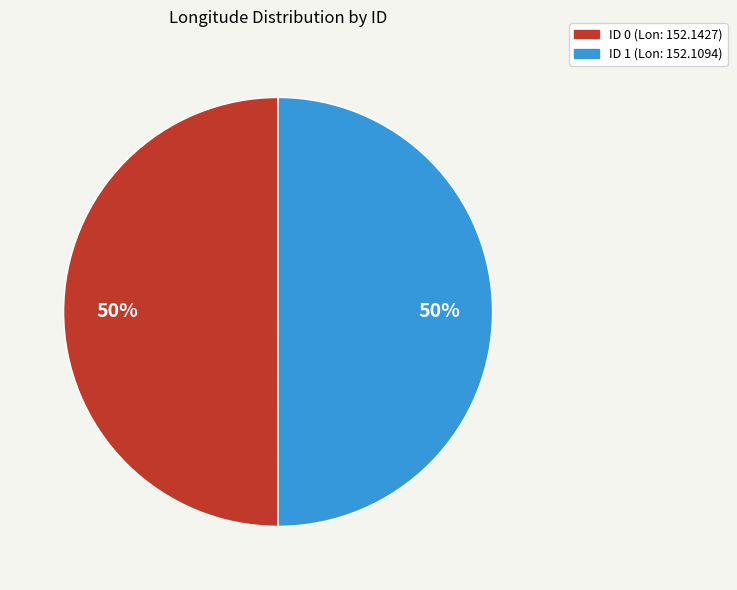

Count the number of slices in the pie.

2